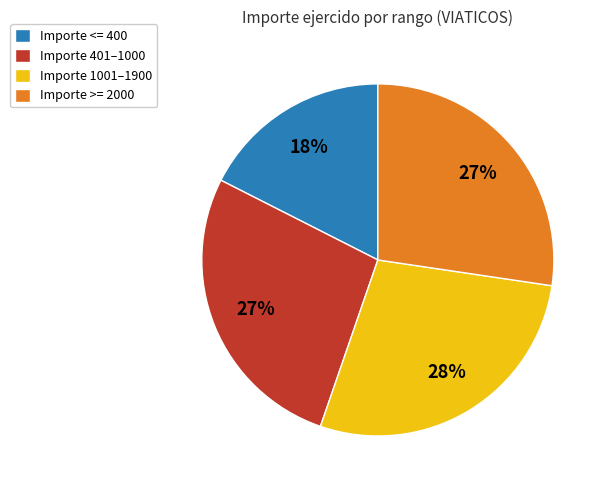

True or false: Importe 401–1000 accounts for 27% of the total.

True